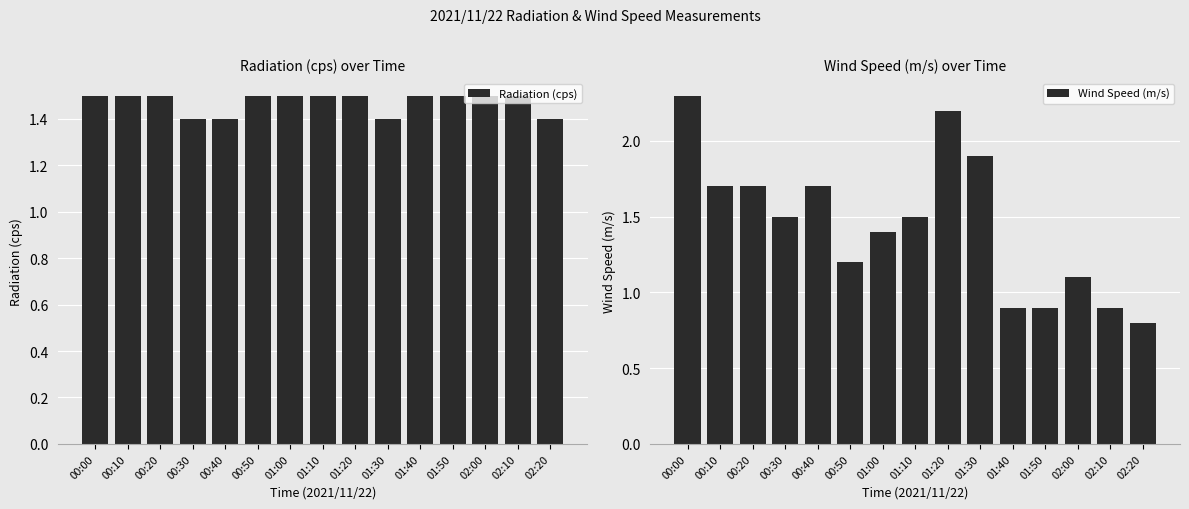

Which series has the largest total across all categories?

Radiation (cps)